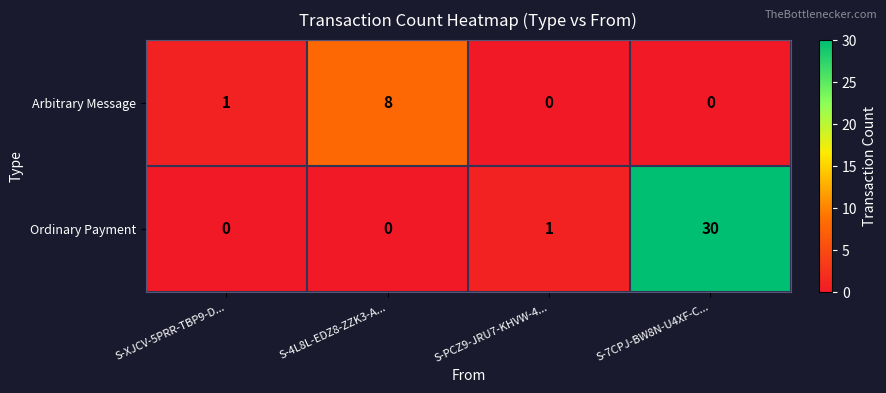

What is the maximum value for Arbitrary Message?

8